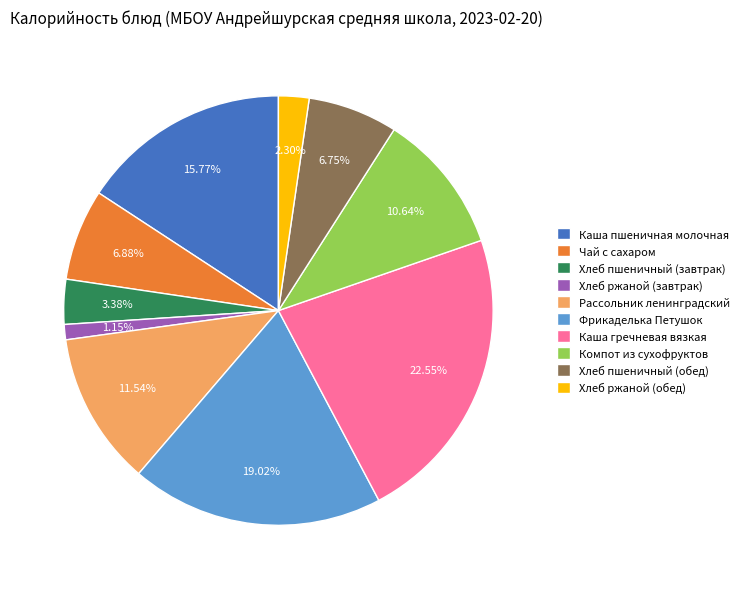

What is the ratio of the value at Рассольник ленинградский to the value at Хлеб ржаной (завтрак)?

10.0